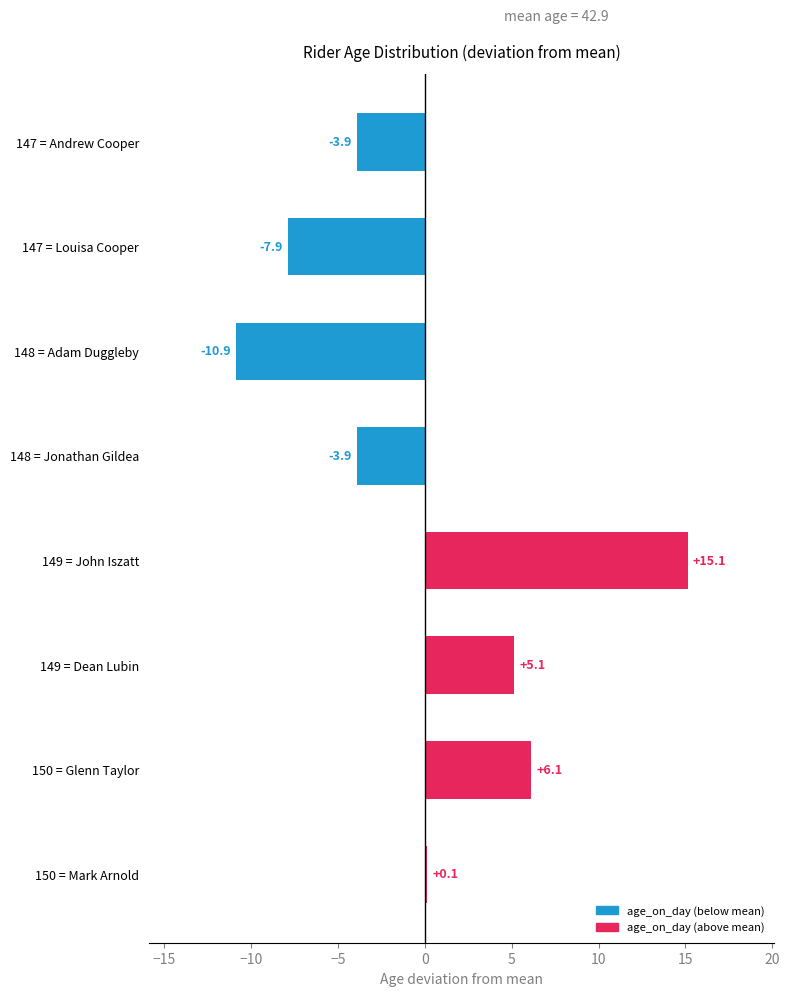

Are the bars grouped side by side (vs. stacked)?

No